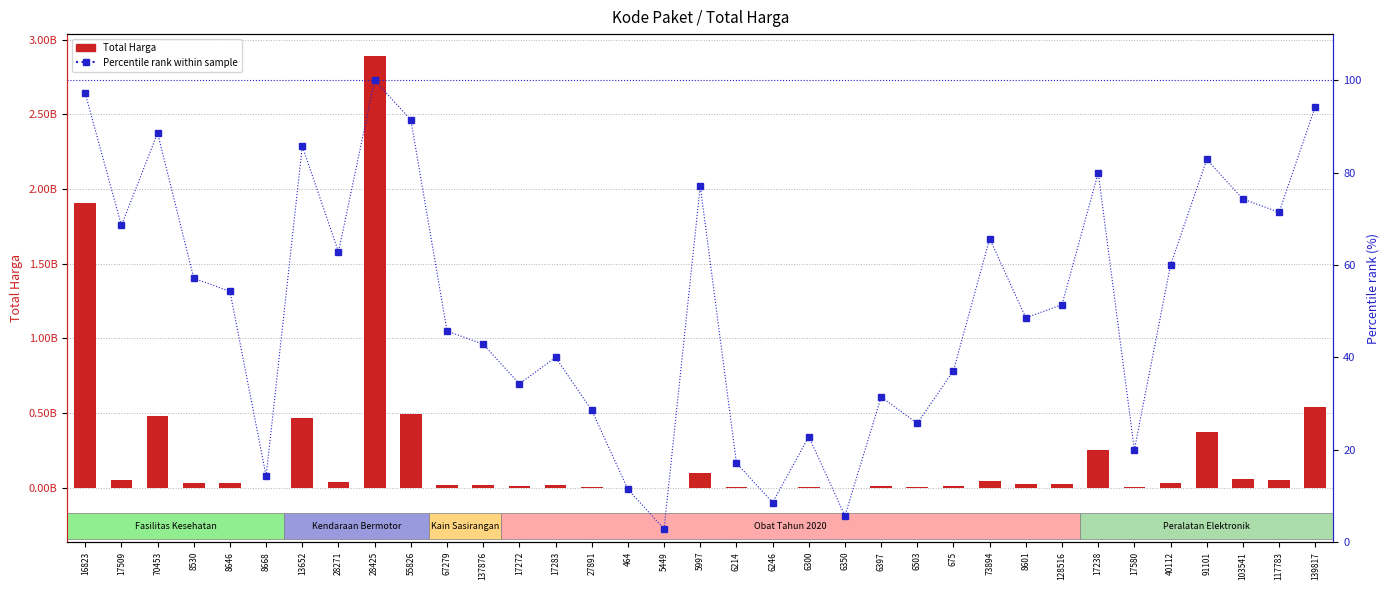

Which category has the lowest value across all series?

5449